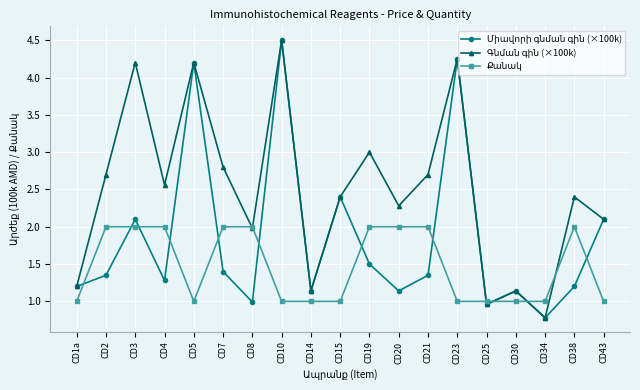

What is the label of the 13th point from the right?

CD8